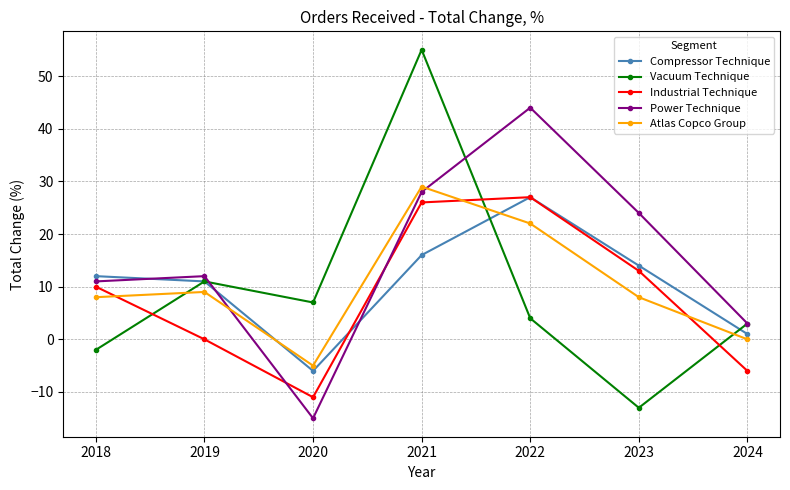

What is the difference between the maximum and minimum values in the Vacuum Technique series?

68